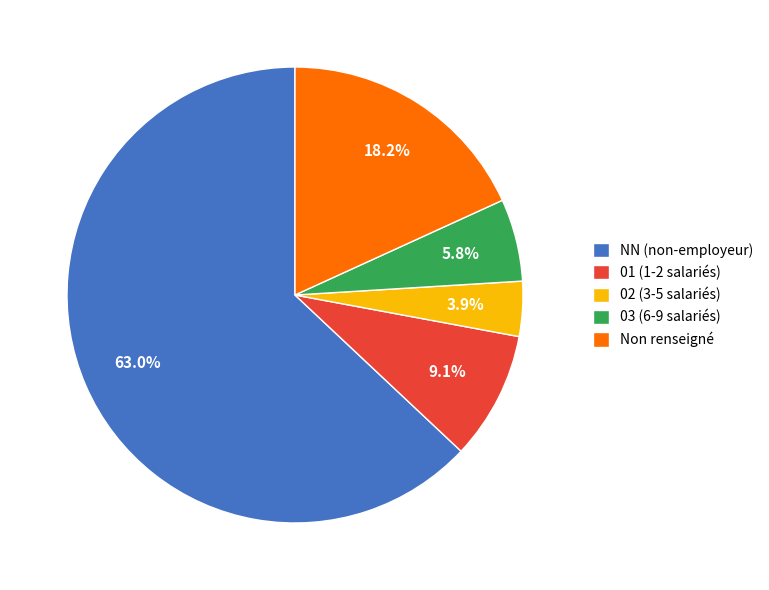

Combined, what portion of the pie is 03 (6-9 salariés) and 01 (1-2 salariés)?

14.9%